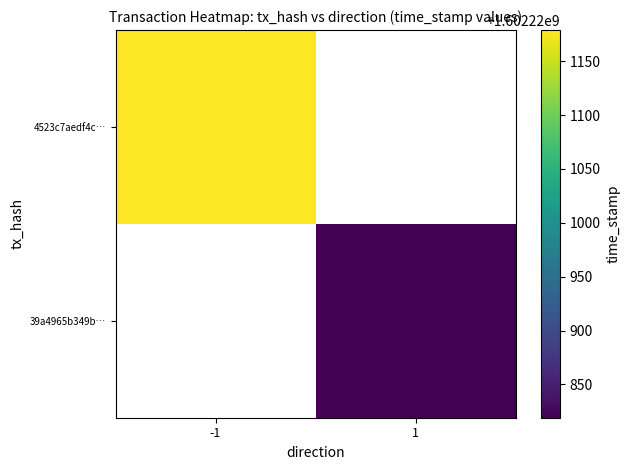

What is the sum of the 4523c7aedf4c3af09eb92cf2194b7784c264794 values at 1 and -1?

1602221178